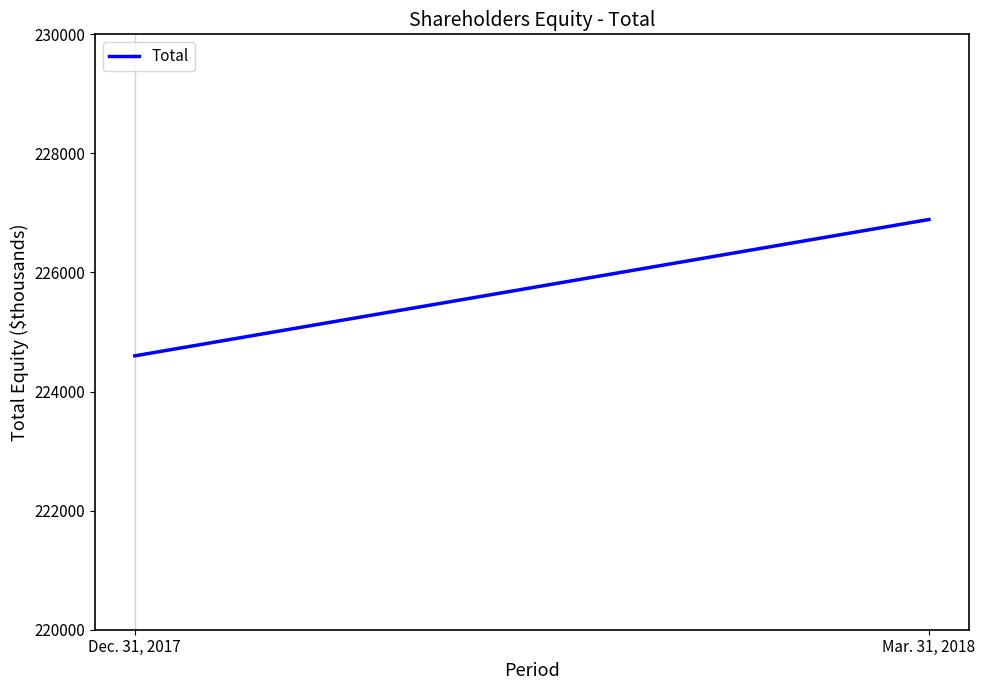

Reading right to left, extract all data points from this chart.

226890	224600